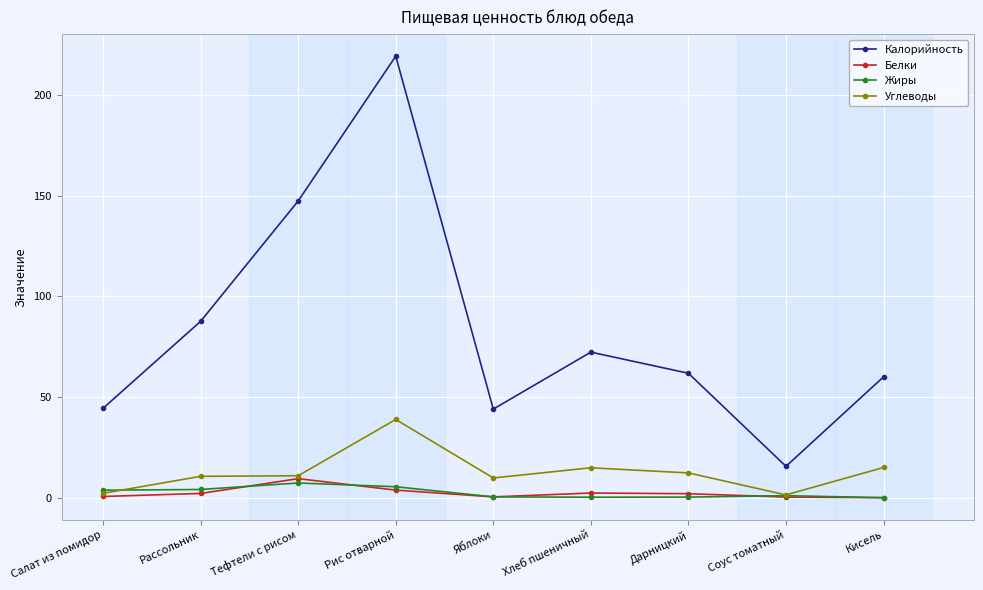

What is the label of the 6th point from the left?

Хлеб пшеничный